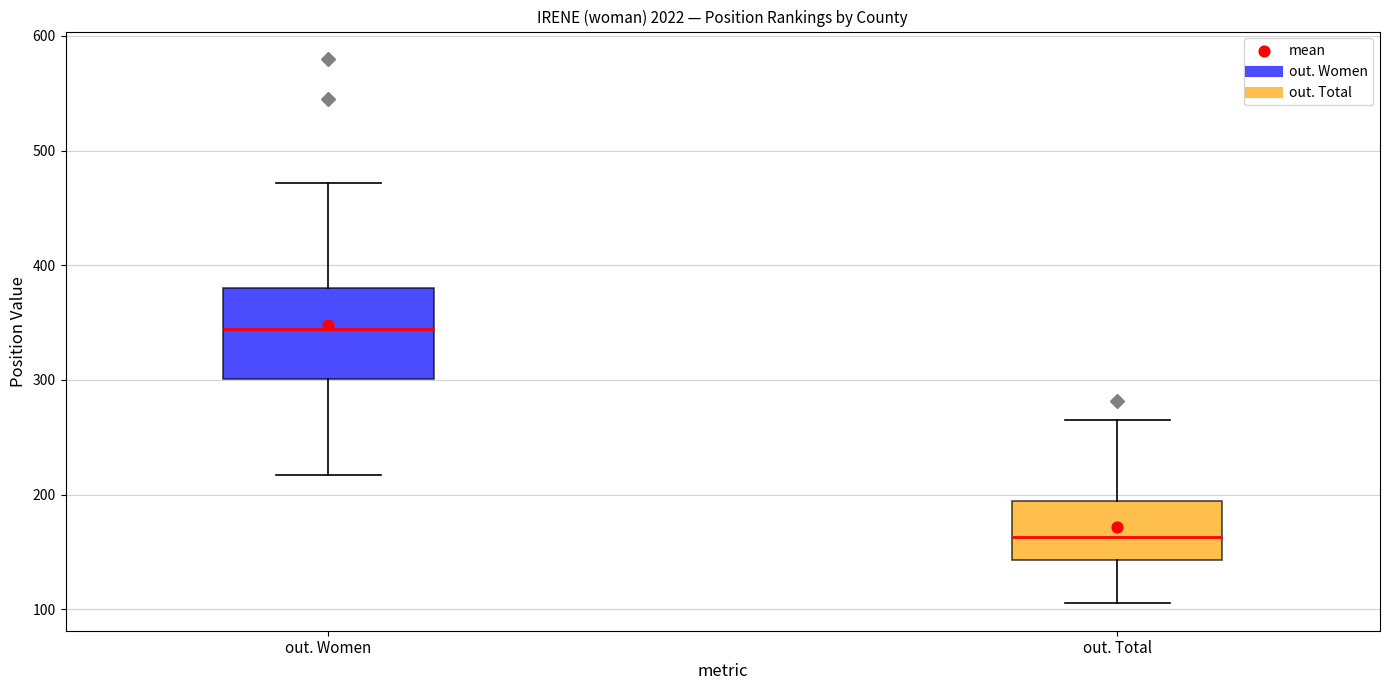

Which box is the tallest, from its lower edge to its upper edge?

out. Women